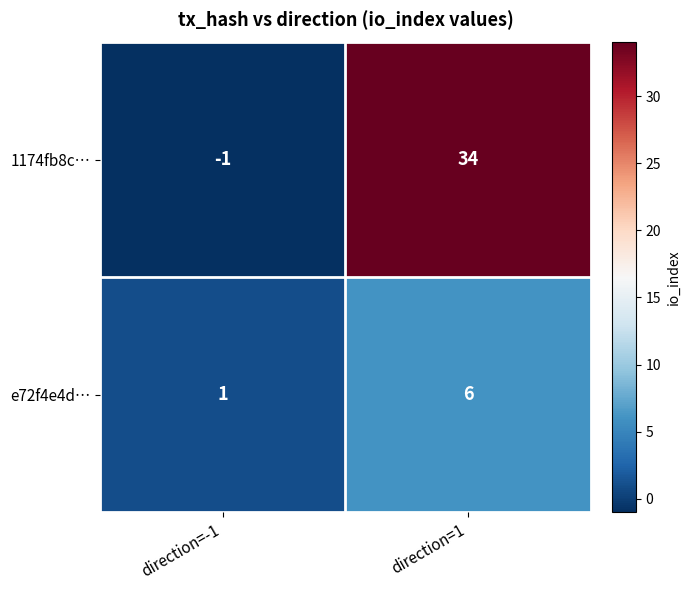

What value does the e72f4e4d… series have at direction=1?

6